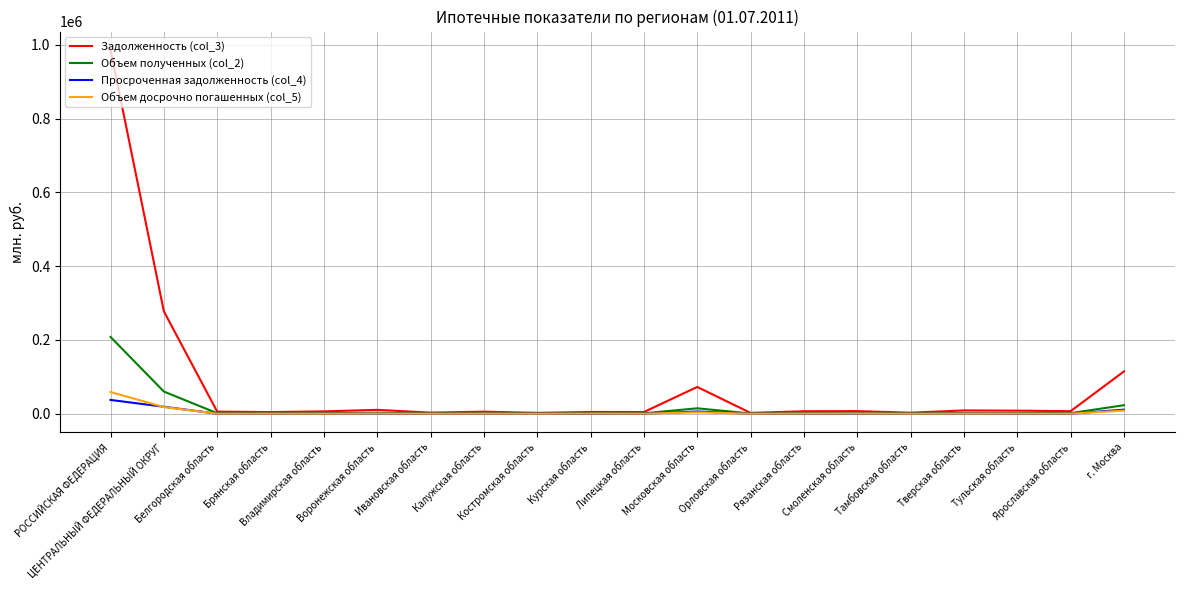

Which series has the widest spread of values?

Задолженность (col_3)